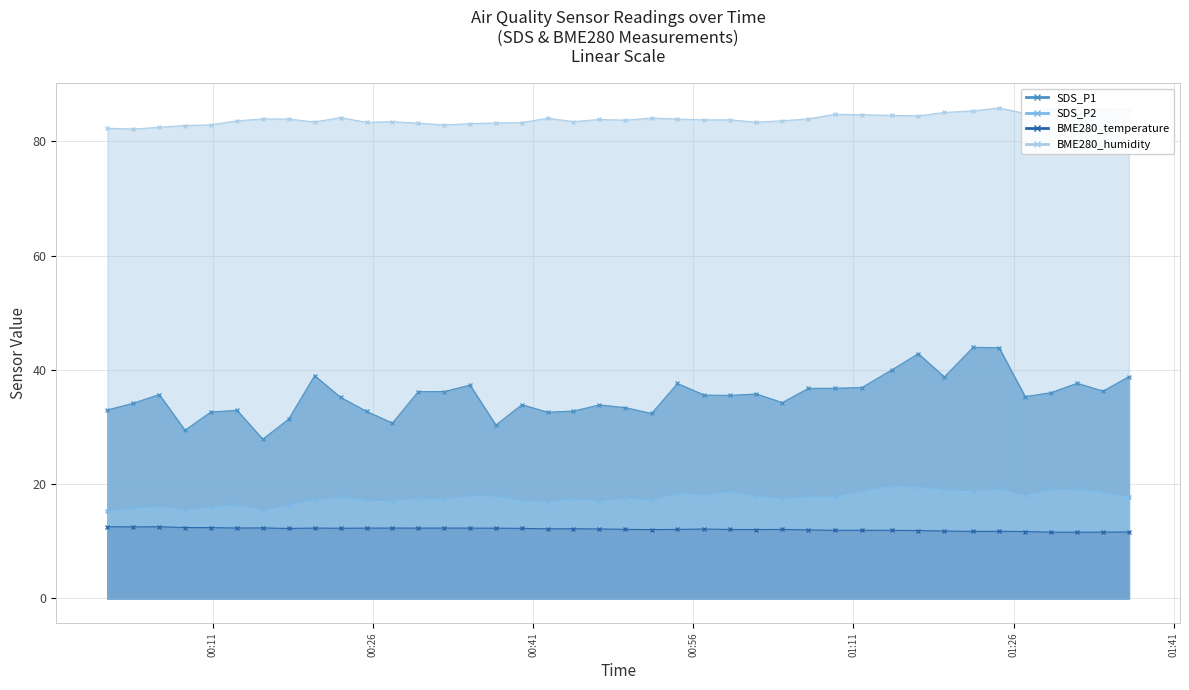

In BME280_humidity, how many points are higher than both neighbors (excluding endpoints)?

9